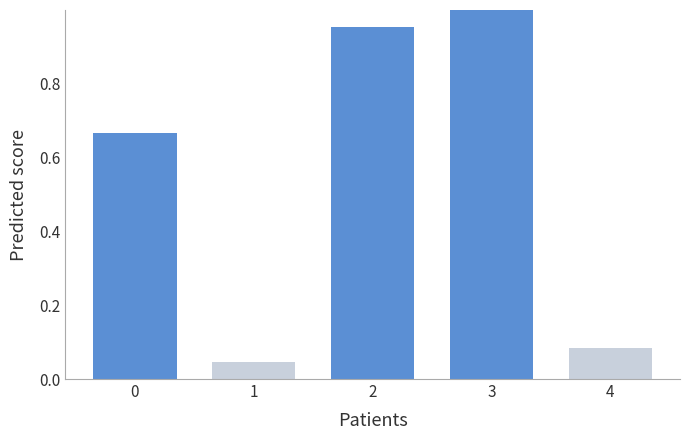

True or false: the data shows 0.0 at 4.

False